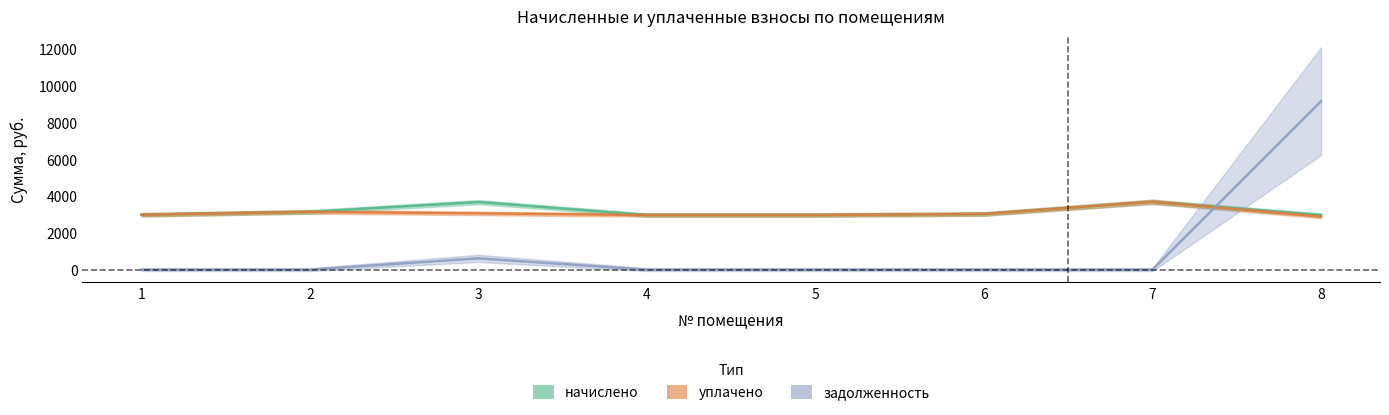

Is the value of уплачено at 1 greater than the value of начислено at 8?

Yes